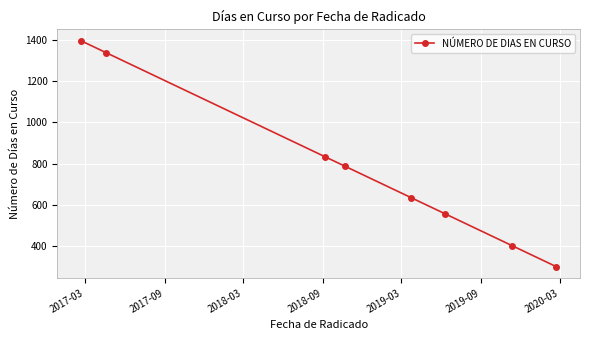

What is the value of the 3rd point from the left?

834